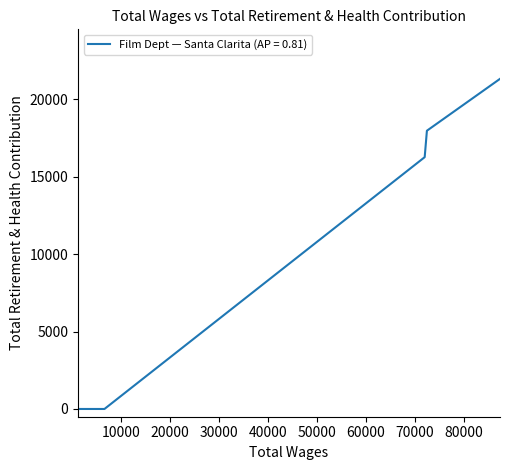

True or false: the data has more than 2 interior local peaks.

False